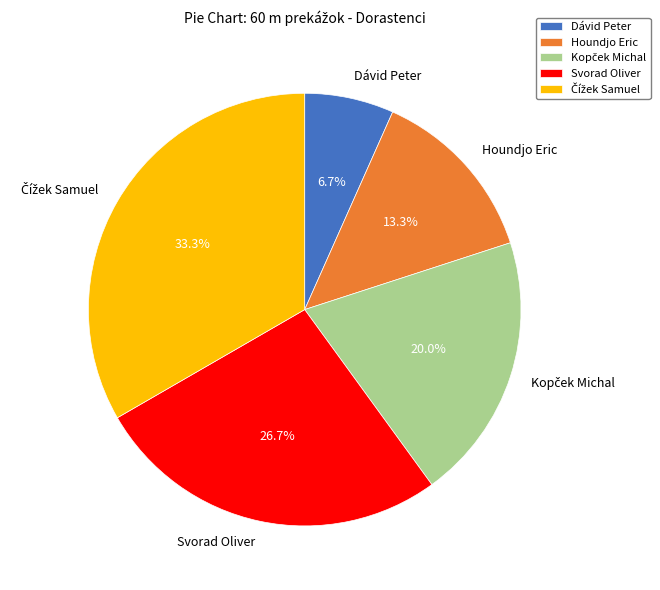

What percentage is NOT represented by Houndjo Eric?

86.7%